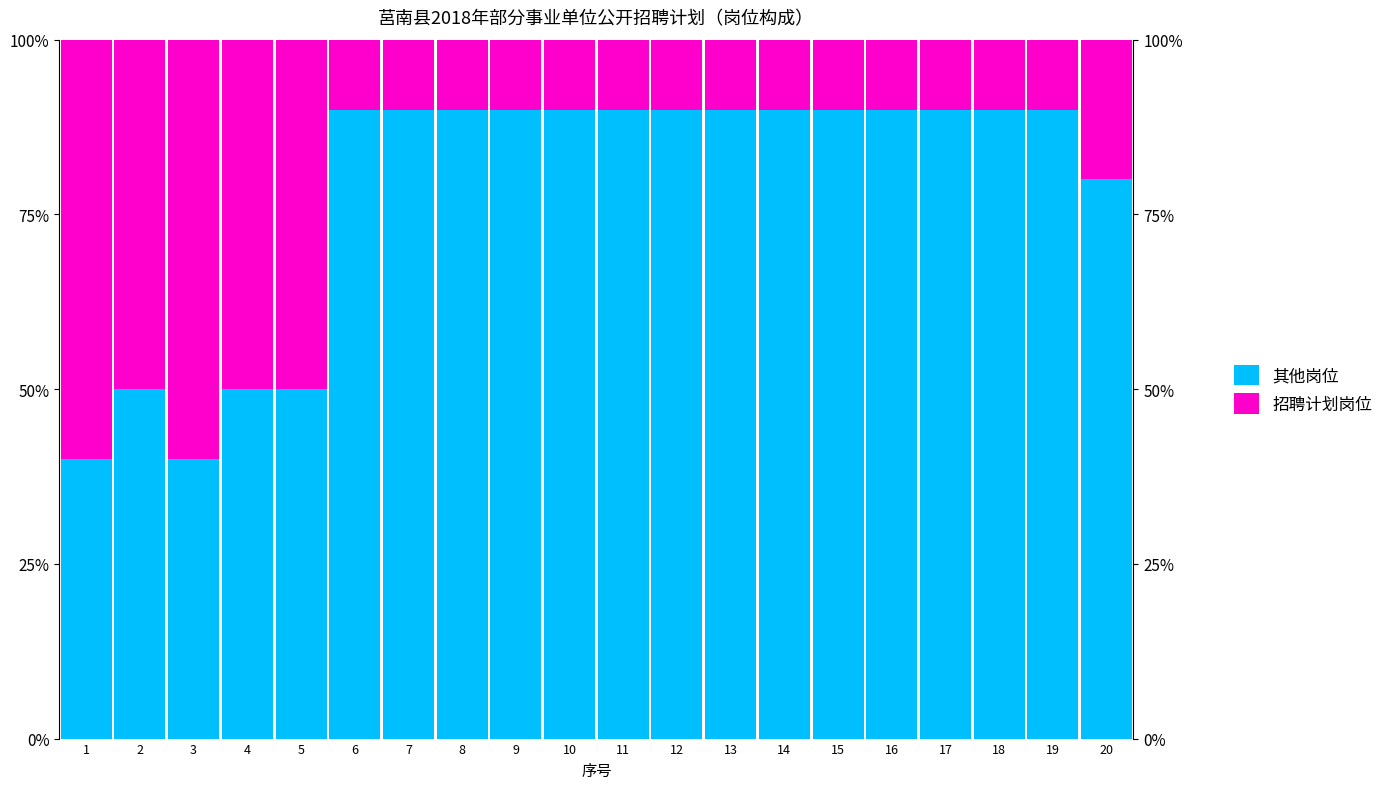

Where is 招聘计划岗位 nearest to the value 35?

2